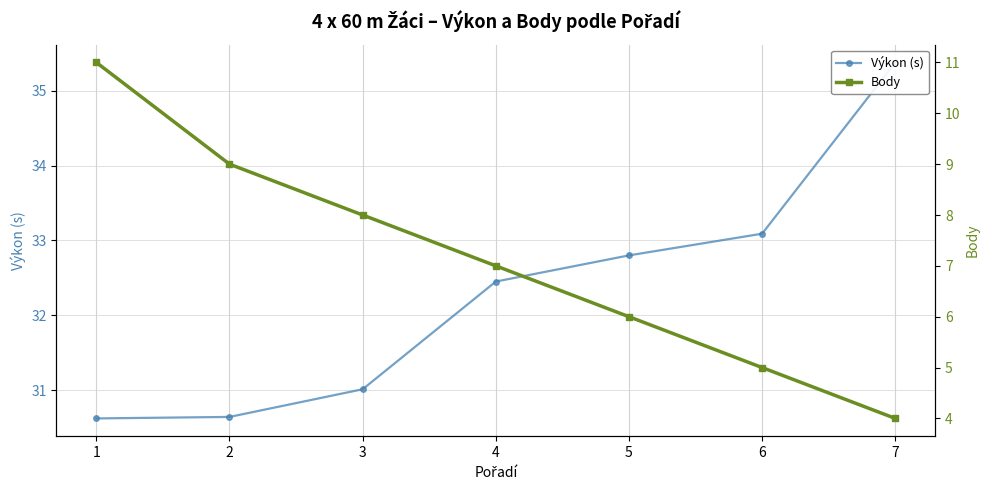

What is the difference between the highest and lowest values at 2?

21.6